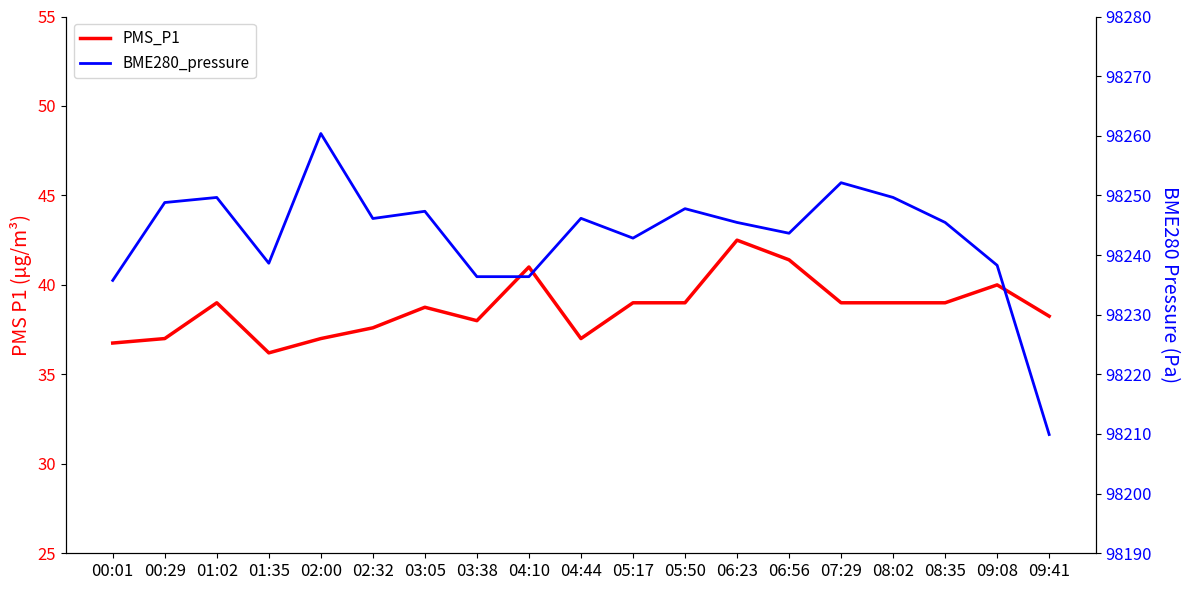

True or false: PMS_P1 and BME280_pressure intersect in this chart.

False